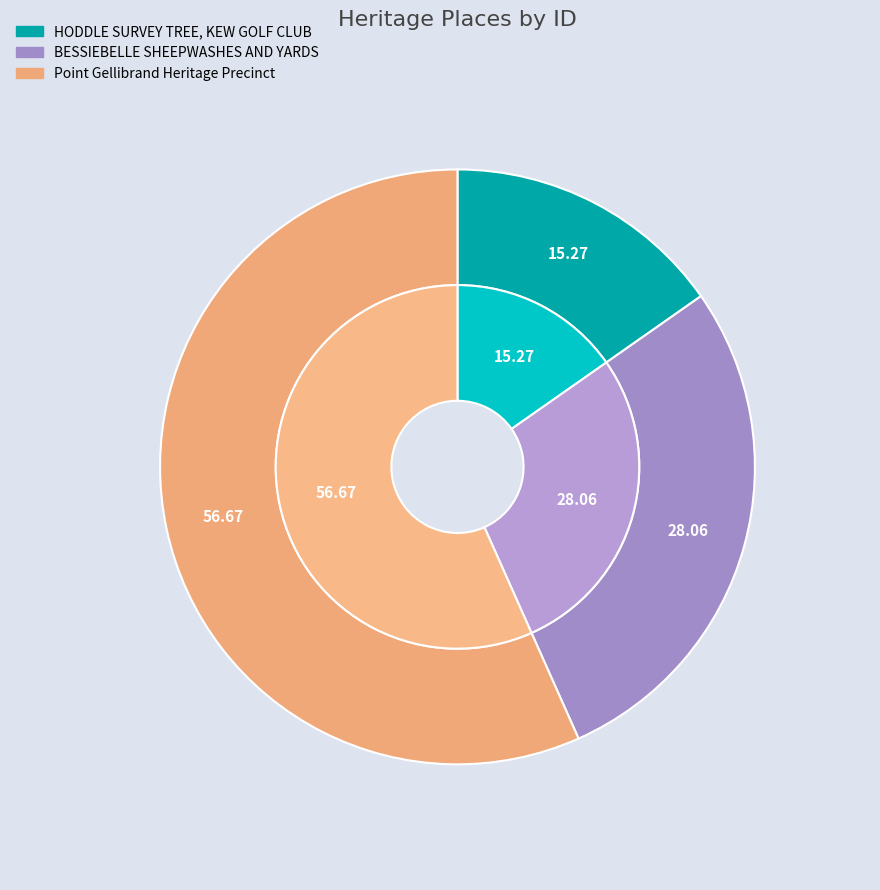

Rank the categories by value from lowest to highest.

HODDLE SURVEY TREE, KEW GOLF CLUB, BESSIEBELLE SHEEPWASHES AND YARDS, Point Gellibrand Heritage Precinct